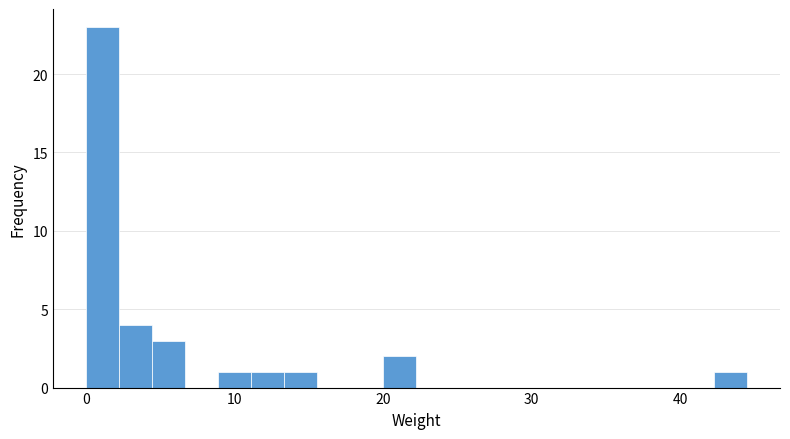

Read against the x-axis, roughly where is the centre of the tallest bar?

1